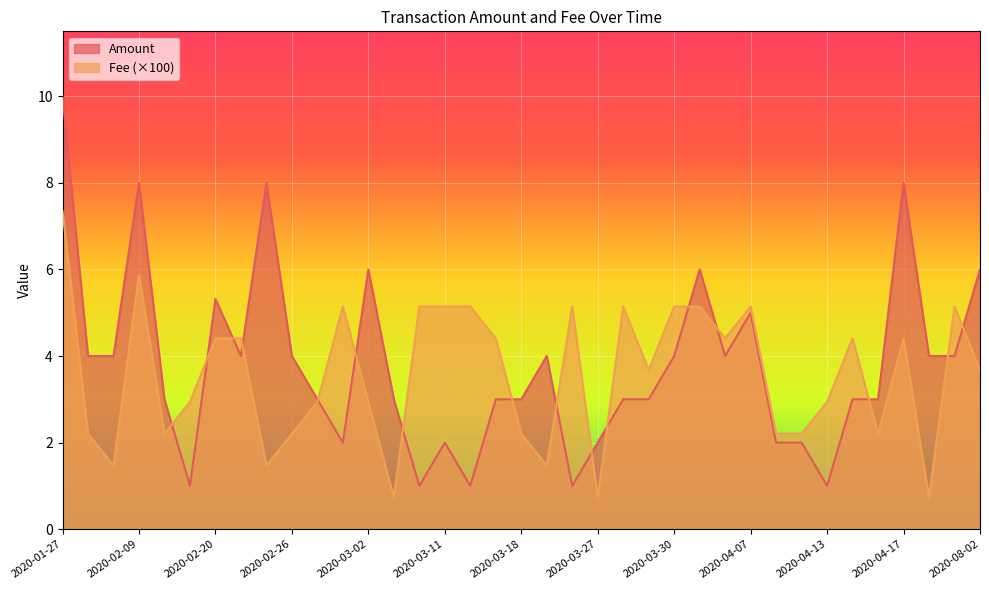

At which label does Fee reach its minimum?

2020-03-06